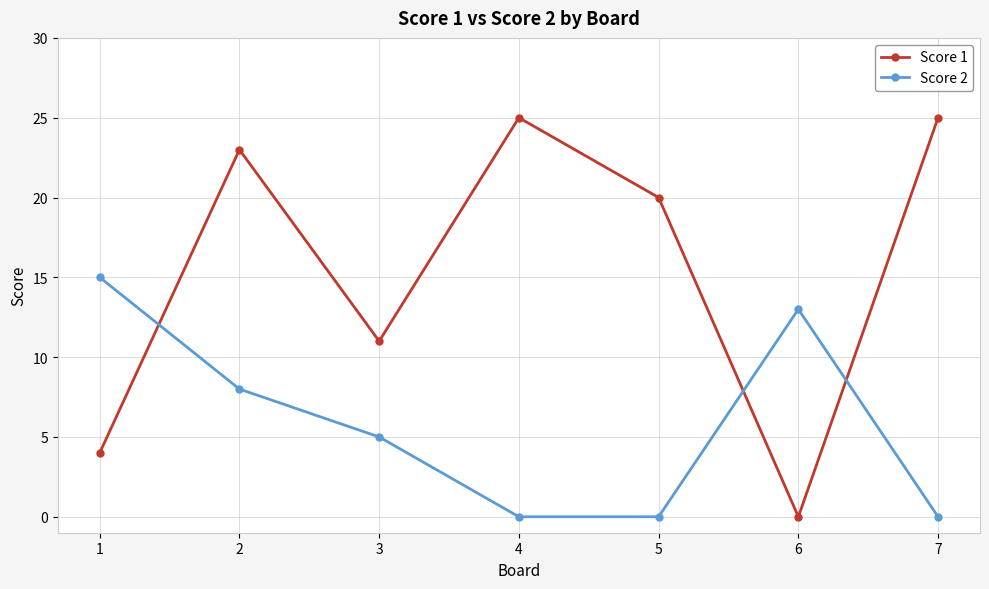

What is the total value across all series at 1?

19